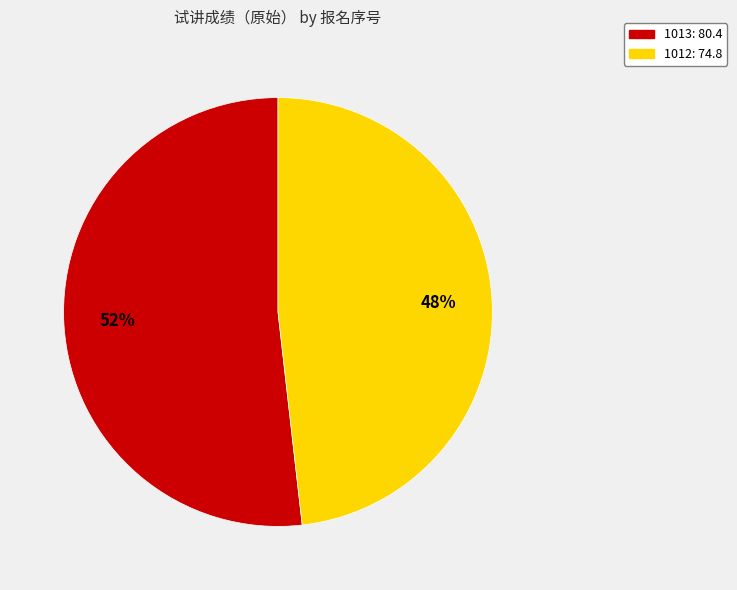

Which slice is the smallest?

1012